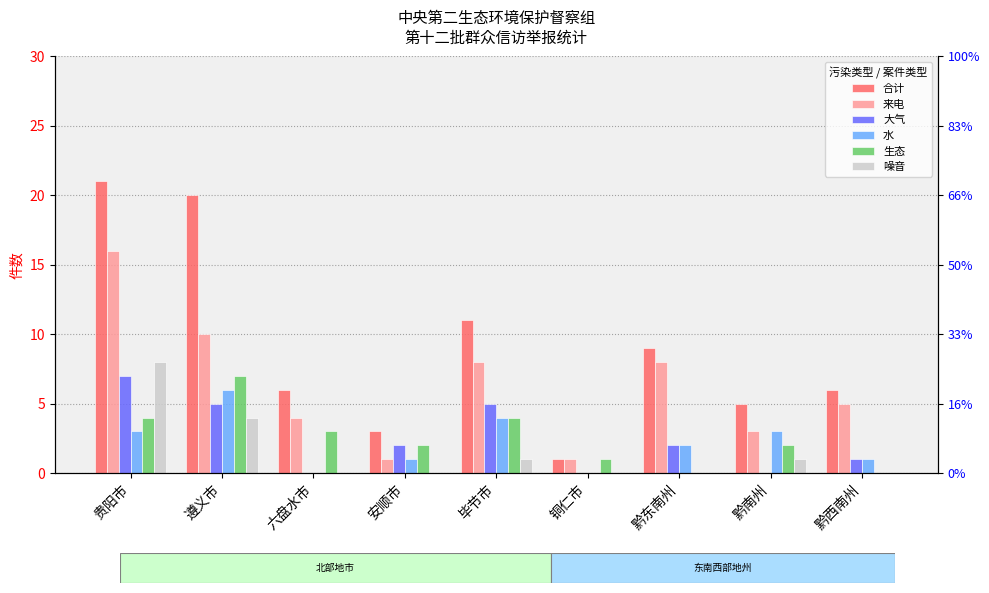

Which category has the highest value across all series?

贵阳市